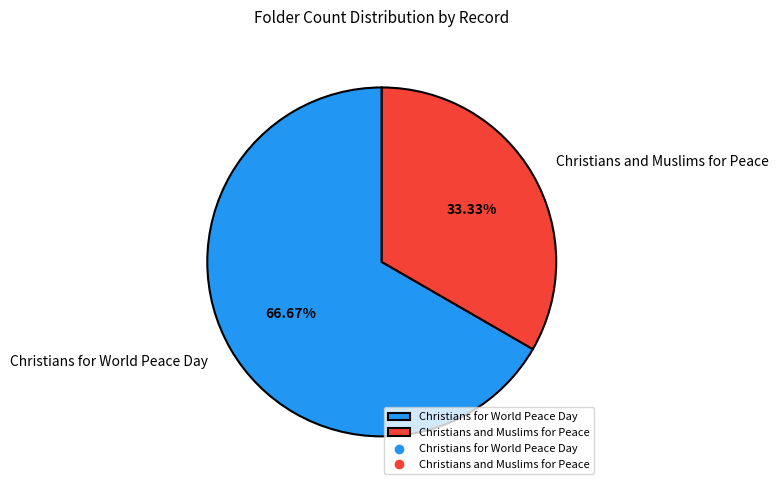

Between Christians for World Peace Day and Christians and Muslims for Peace, which is larger?

Christians for World Peace Day